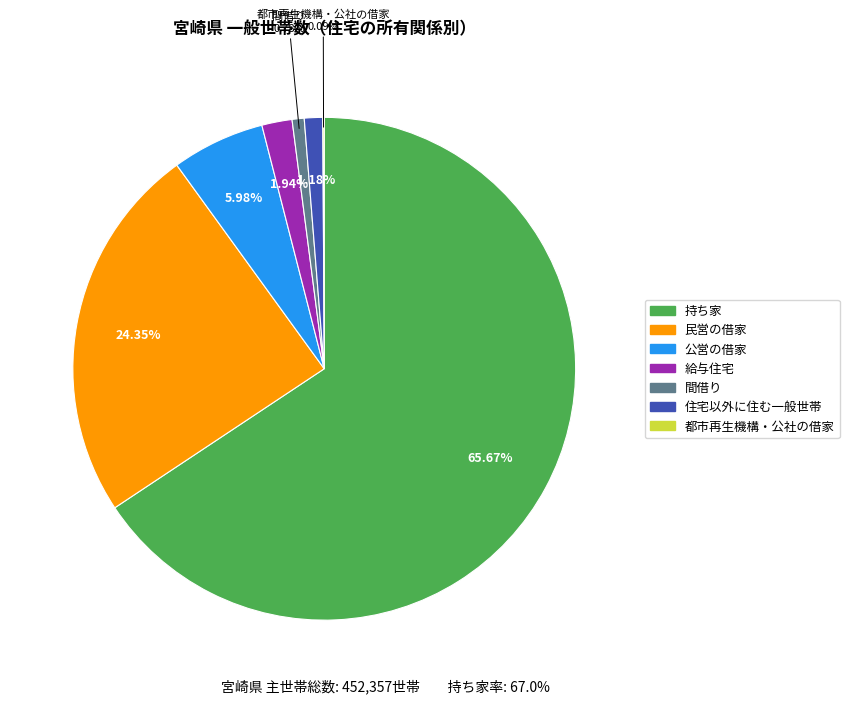

Which category has the biggest portion of the pie?

持ち家